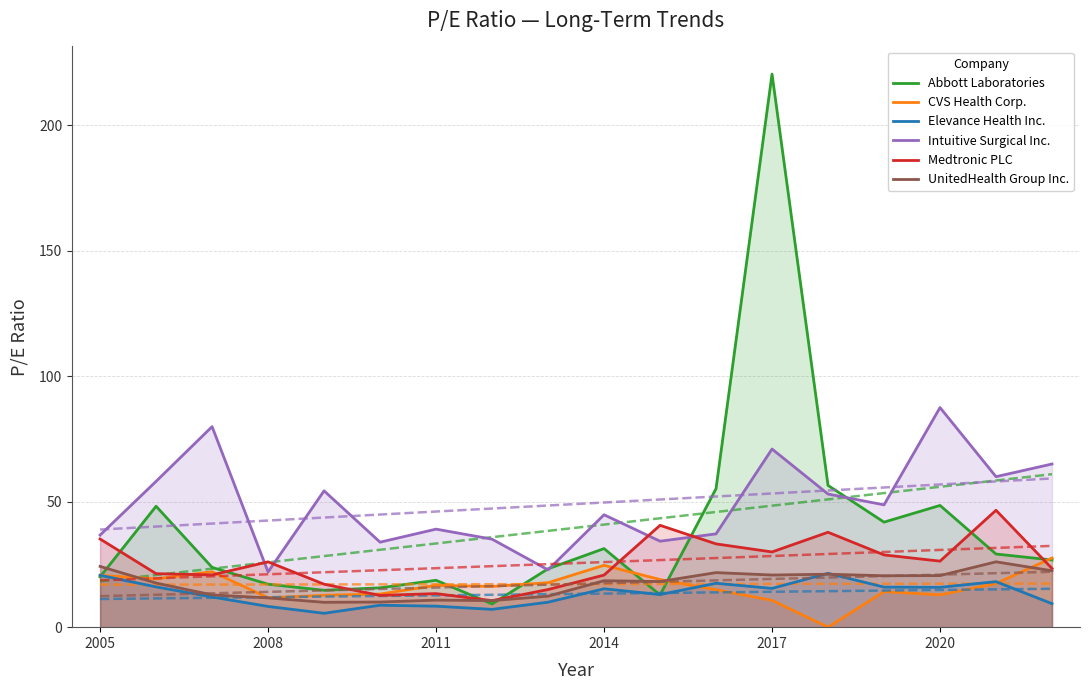

What is the greatest value displayed?

220.3